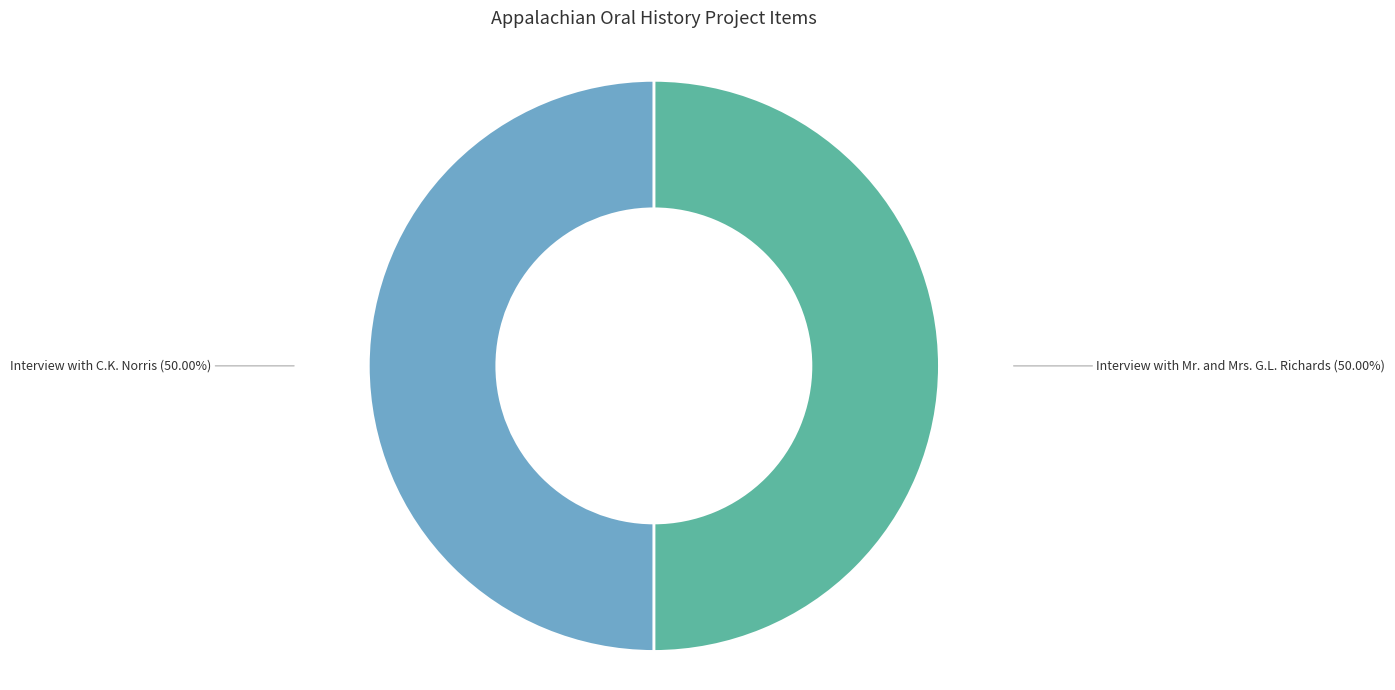

To the nearest percent, what is the combined percentage of Interview with Mr. and Mrs. G.L. Richards and Interview with C.K. Norris?

100%